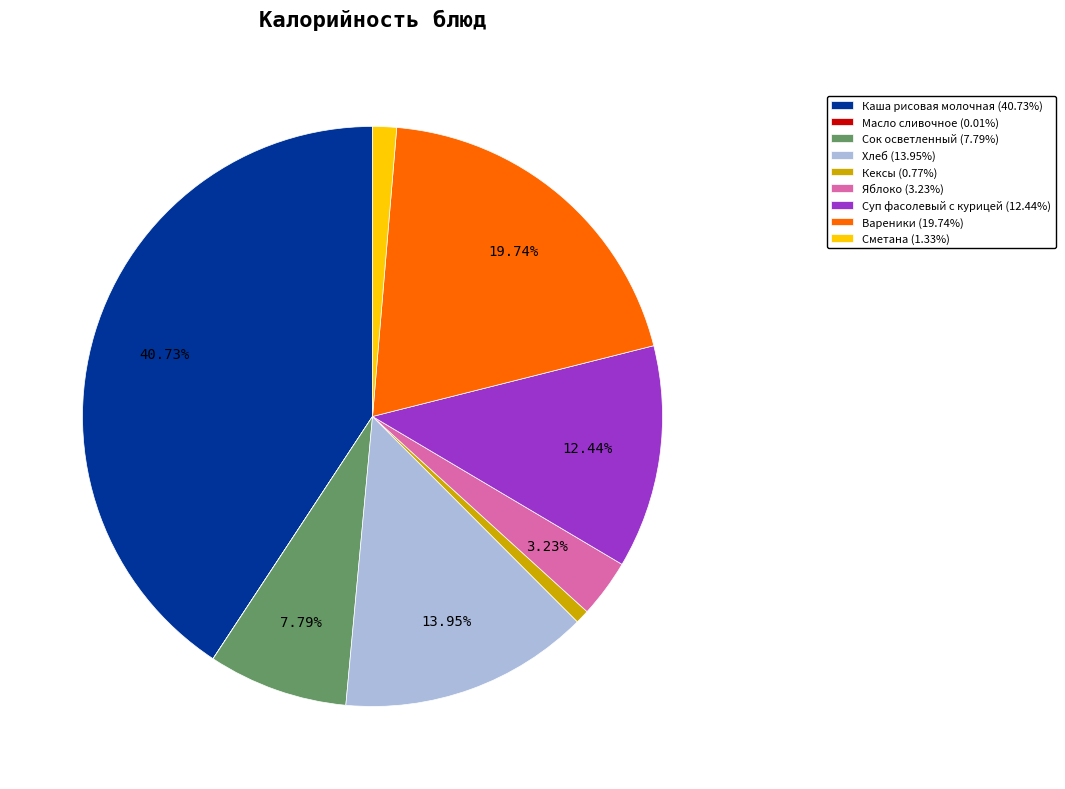

To the nearest percent, what is the difference between the largest and smallest slice percentages?

41%